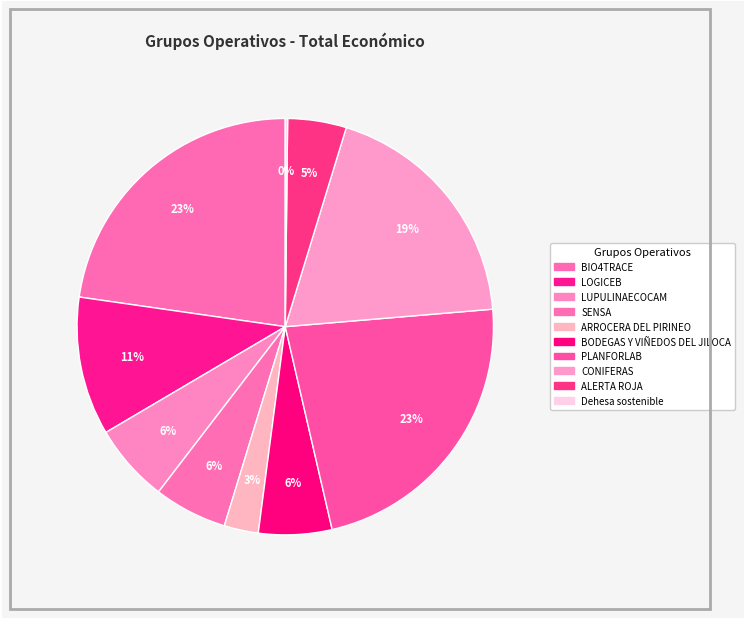

Do PLANFORLAB and BODEGAS Y VIÑEDOS DEL JILOCA together represent more than half of the pie?

No